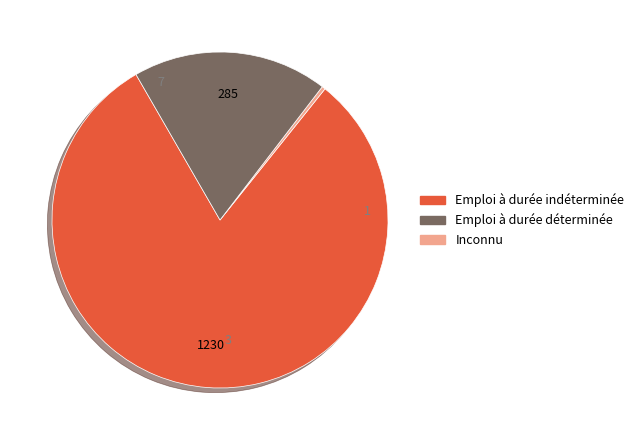

Does any single category account for the majority?

Yes